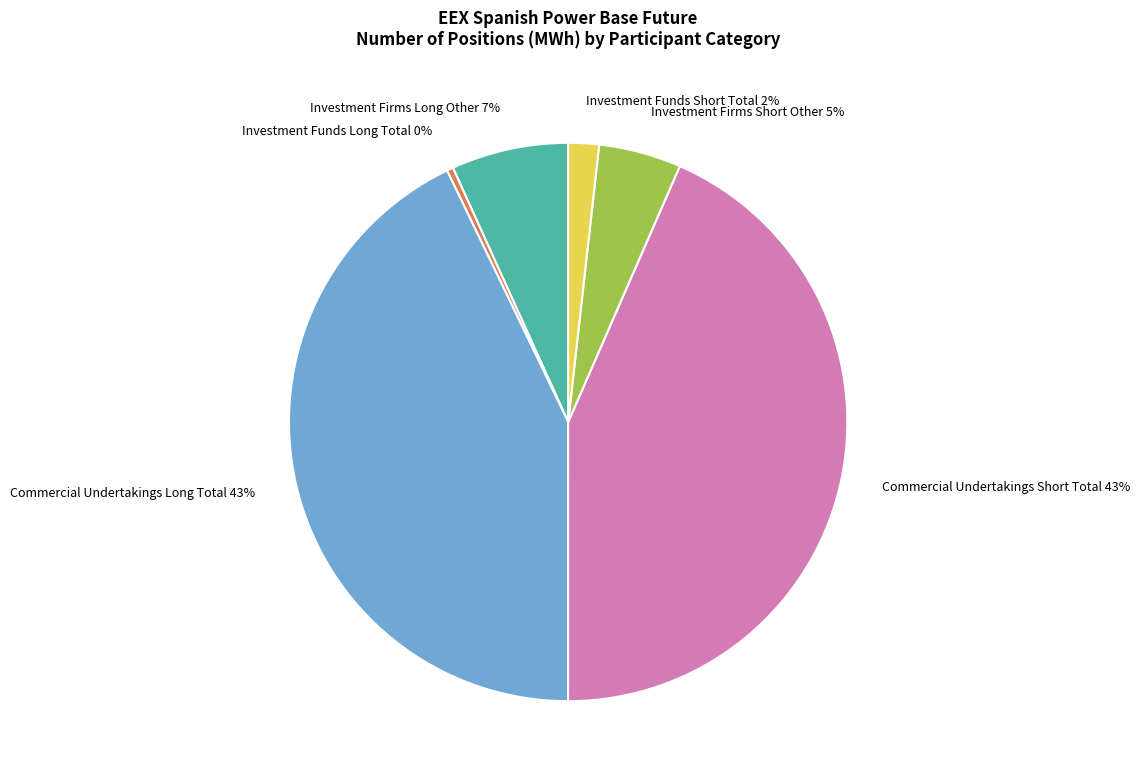

True or false: Investment Firms Long Other accounts for 1% of the total.

False